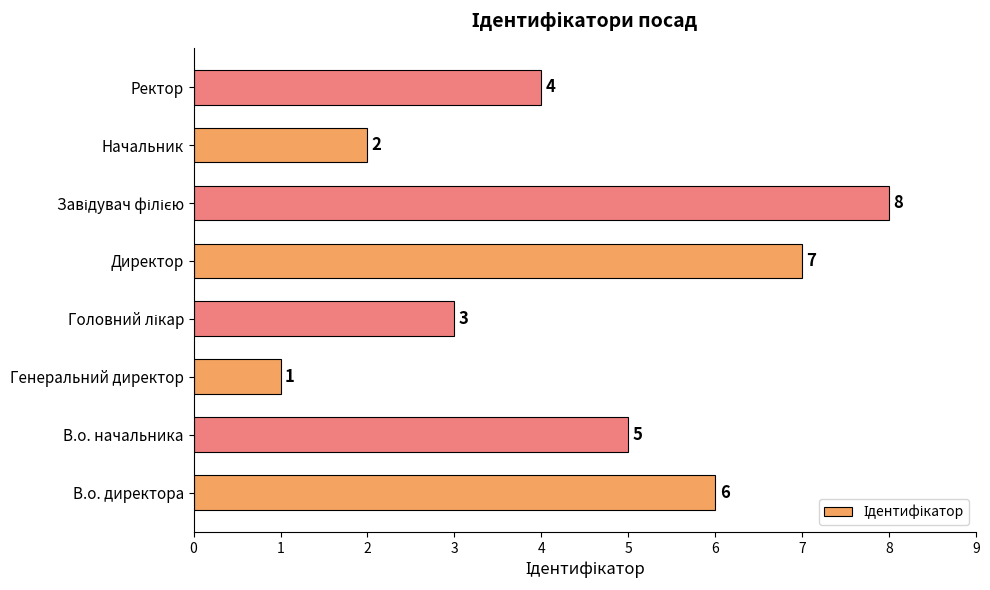

The chart shows a value of 6 at В.о. директора. True or false?

True